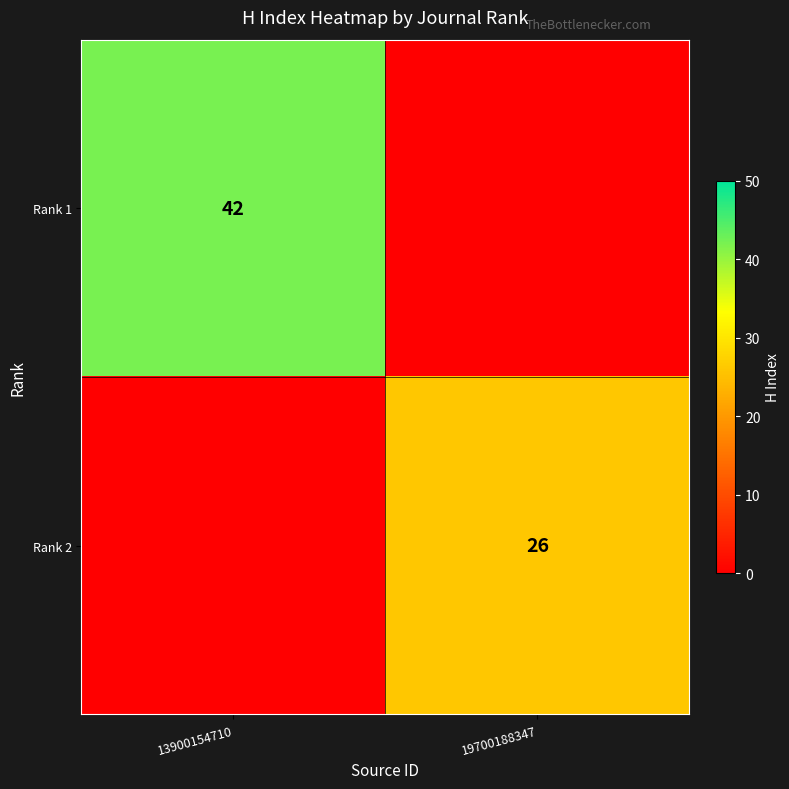

The Rank 1 series shows 69 at 13900154710. True or false?

False